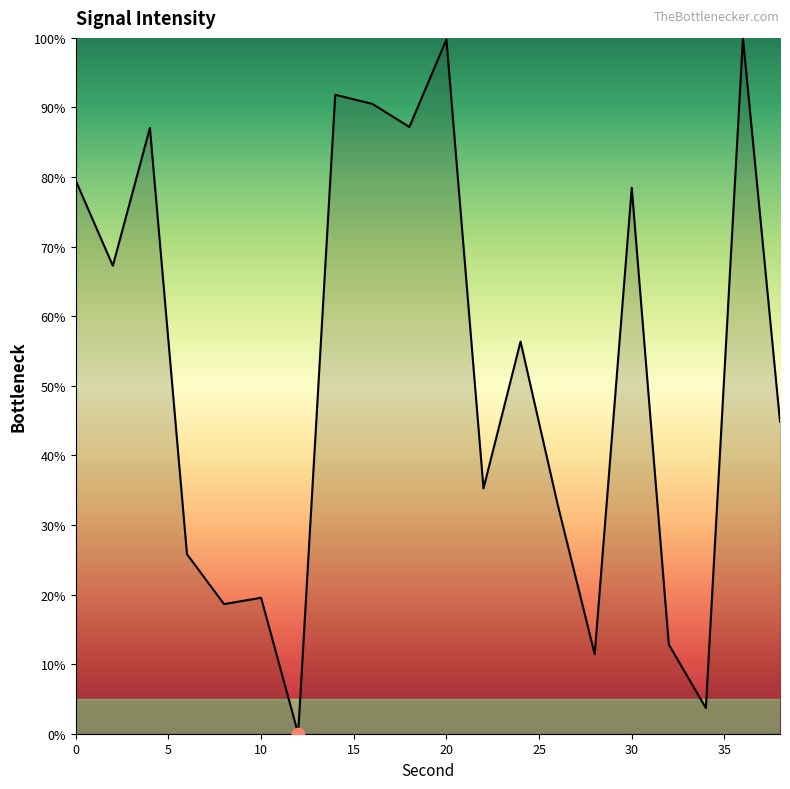

What is the maximum value shown in the chart?

100.0